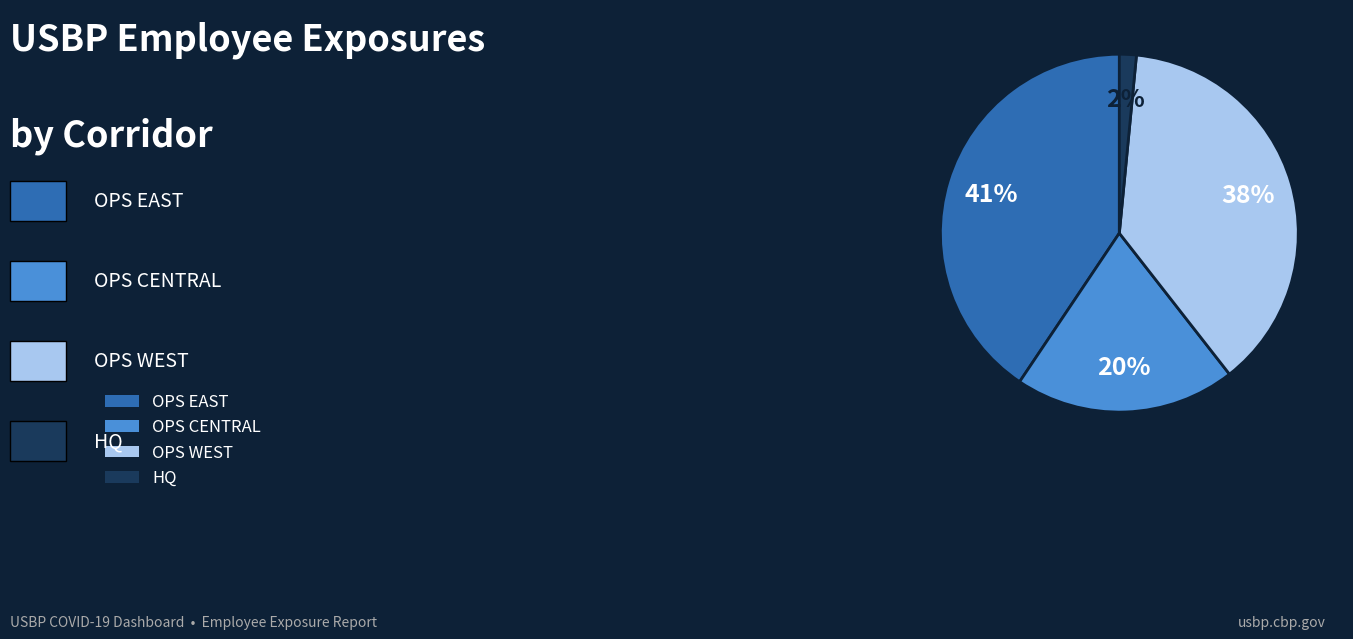

Combined, do OPS CENTRAL and HQ account for over 50%?

No